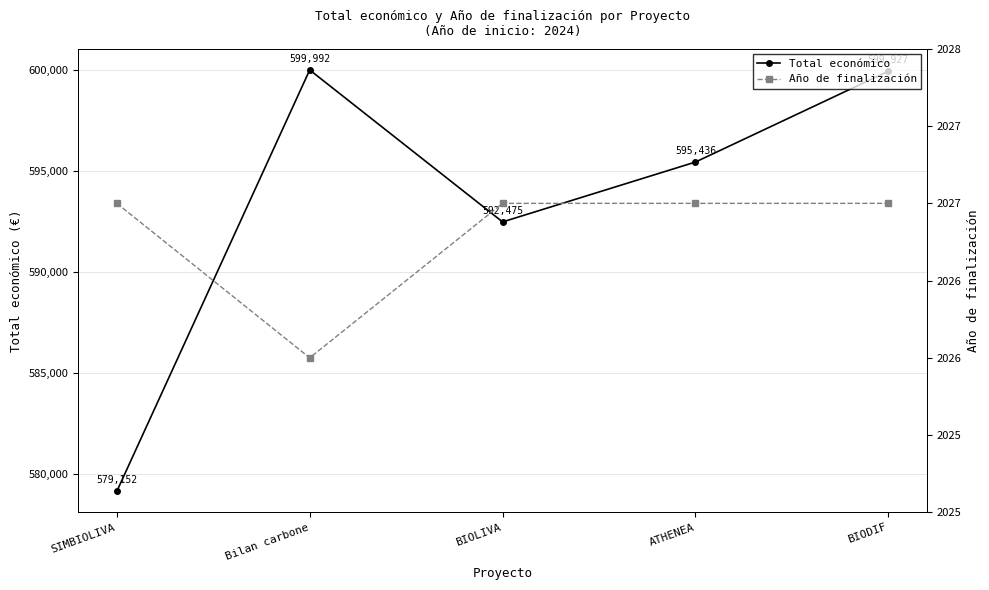

Which series has the largest range (max minus min)?

Total económico